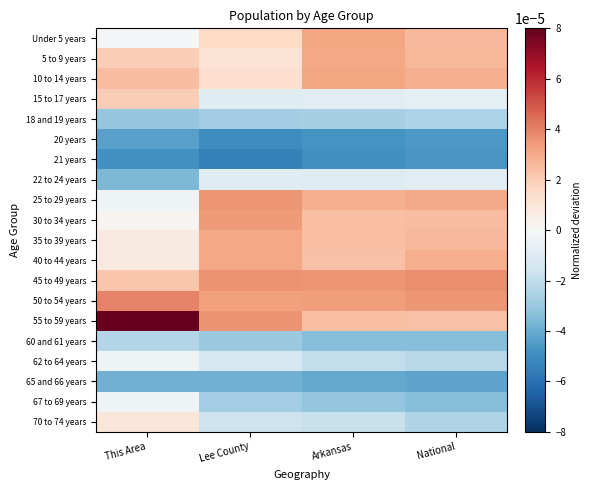

Which category has the highest value across all series?

This Area